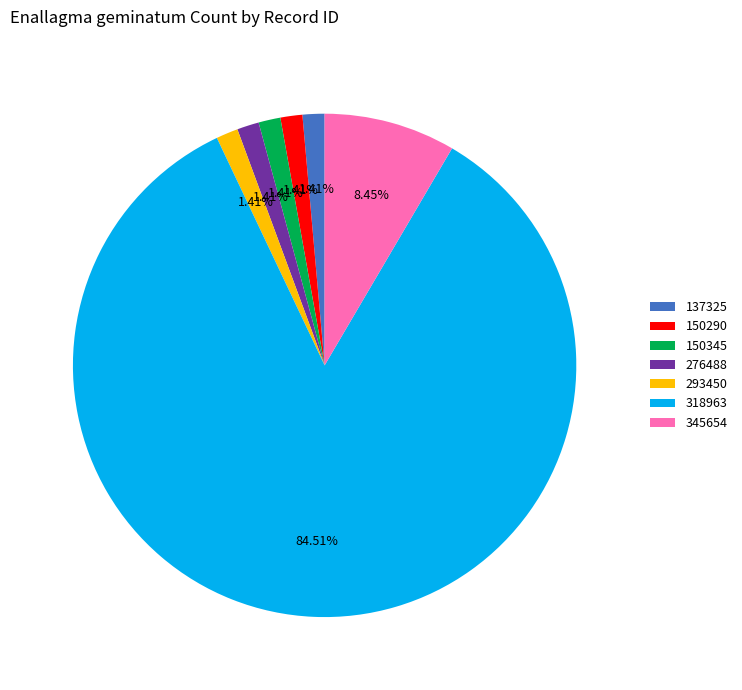

To the nearest percent, what portion does 137325 represent?

1%